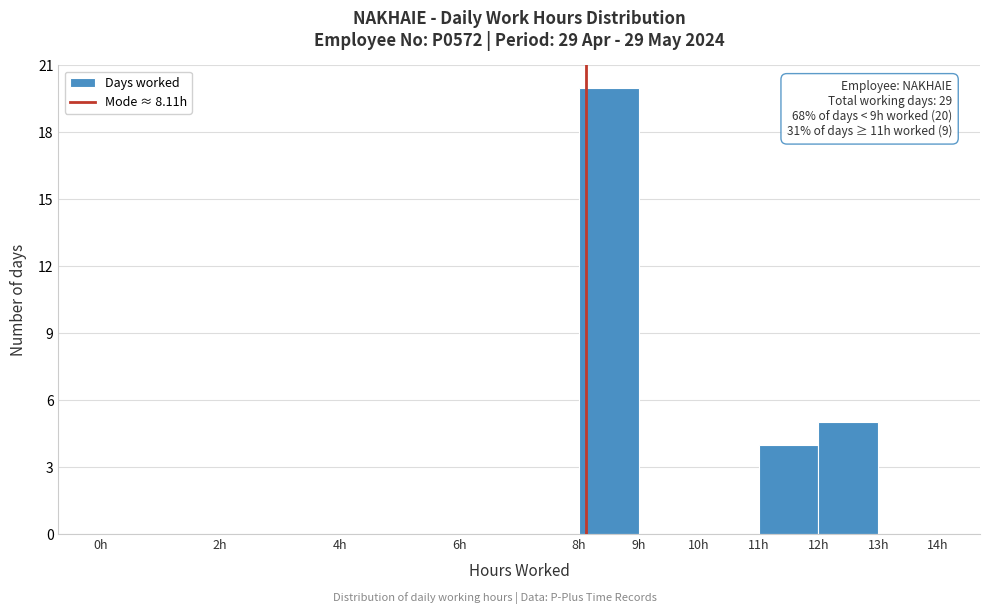

Which range on the x-axis has the tallest bar?

8 to 9